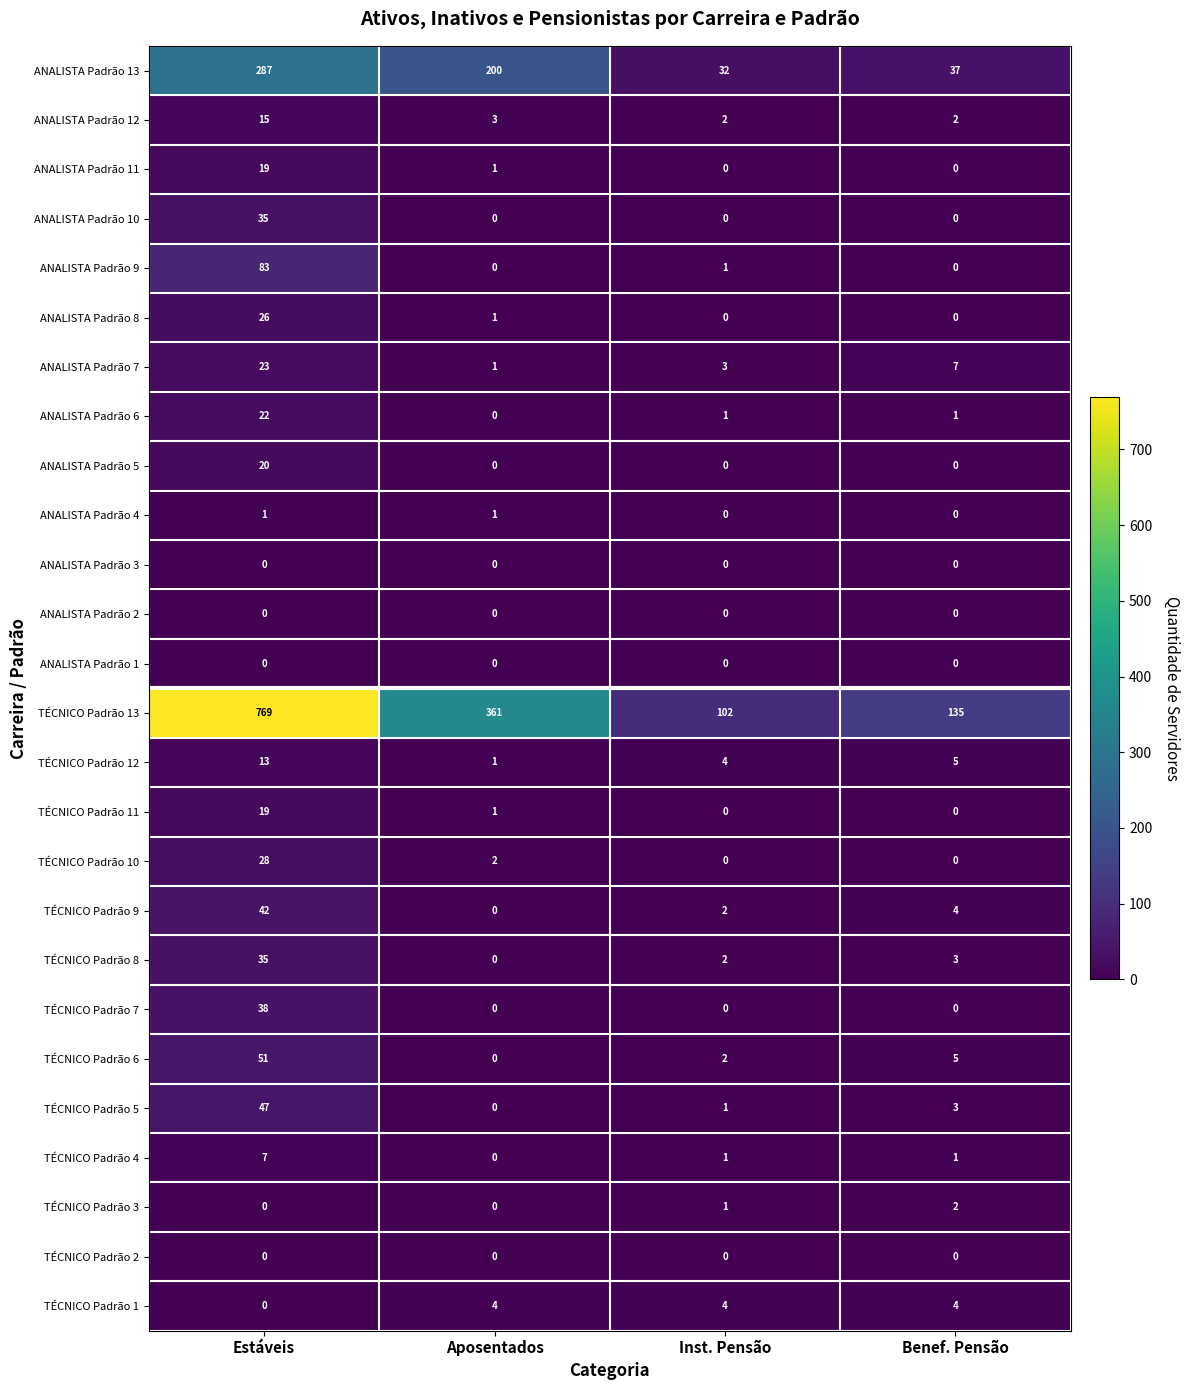

Which series changed the most between Estáveis and Aposentados?

TÉCNICO Padrão 13